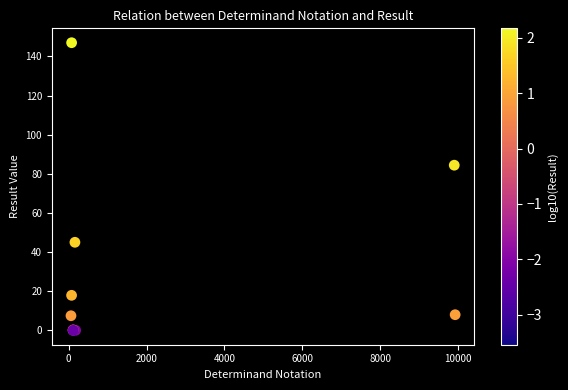

What Y value in the scatter plot is closest to 73?

84.4